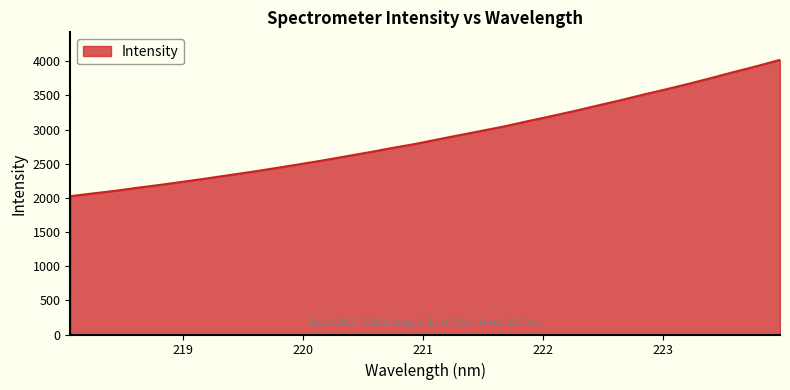

What is the maximum value shown in the chart?

4020.1